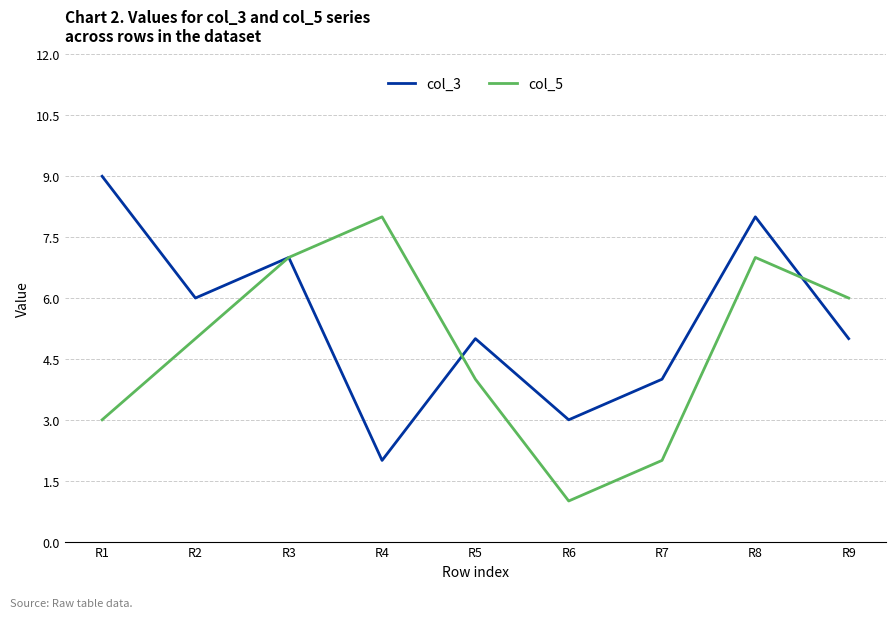

True or false: col_5 has more than 0 interior local peaks.

True